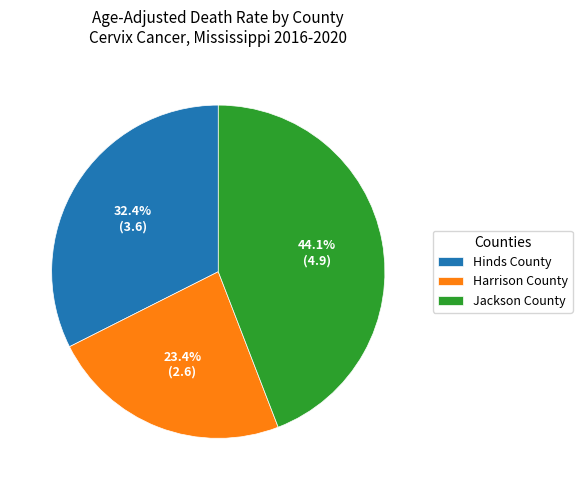

Does Jackson County account for over 50% of the chart?

No